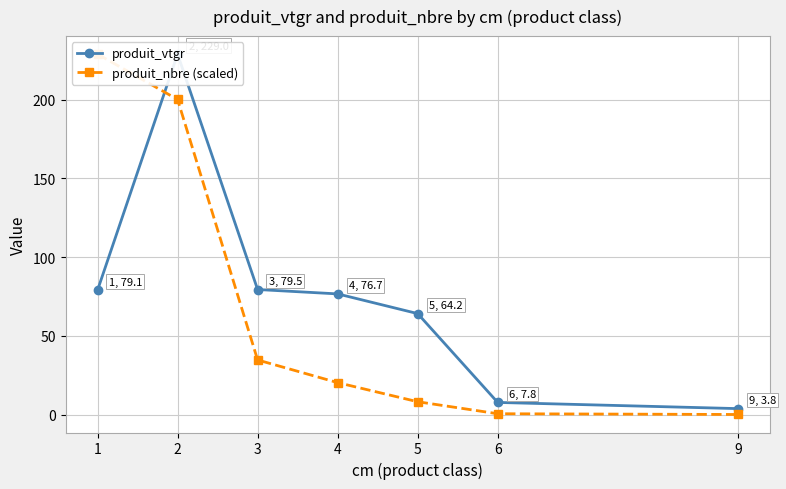

Between 1 and 5, which series saw the biggest shift?

produit_nbre (scaled)